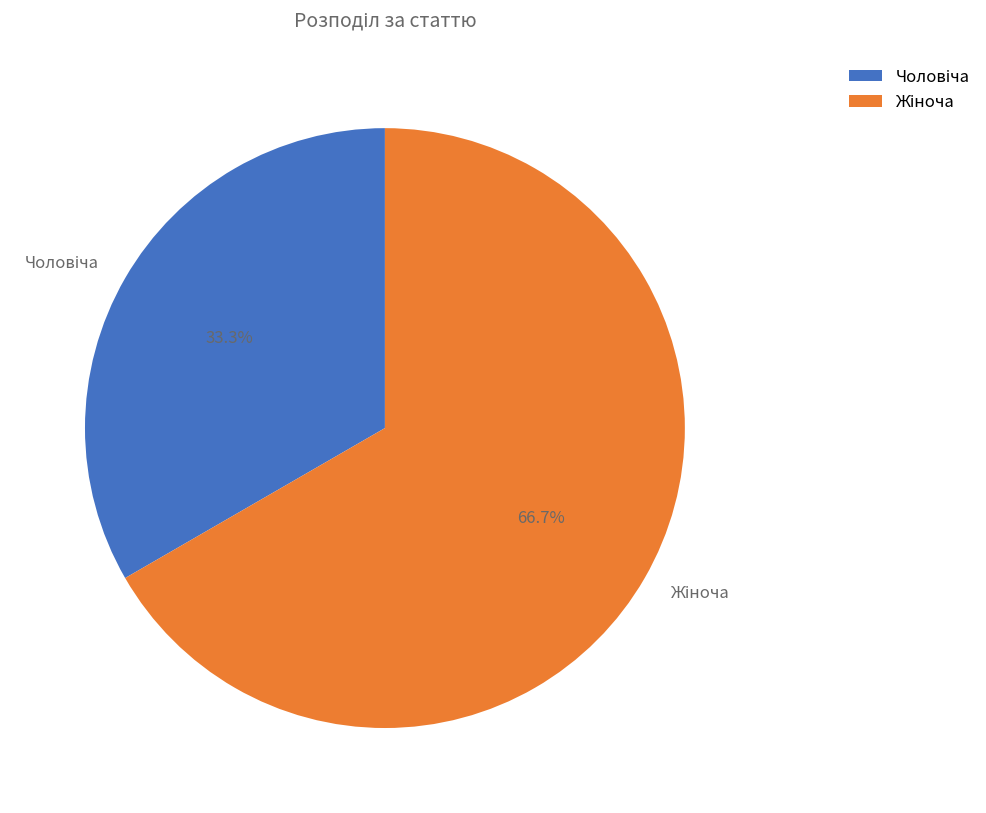

What is the largest slice in the pie chart?

Жіноча